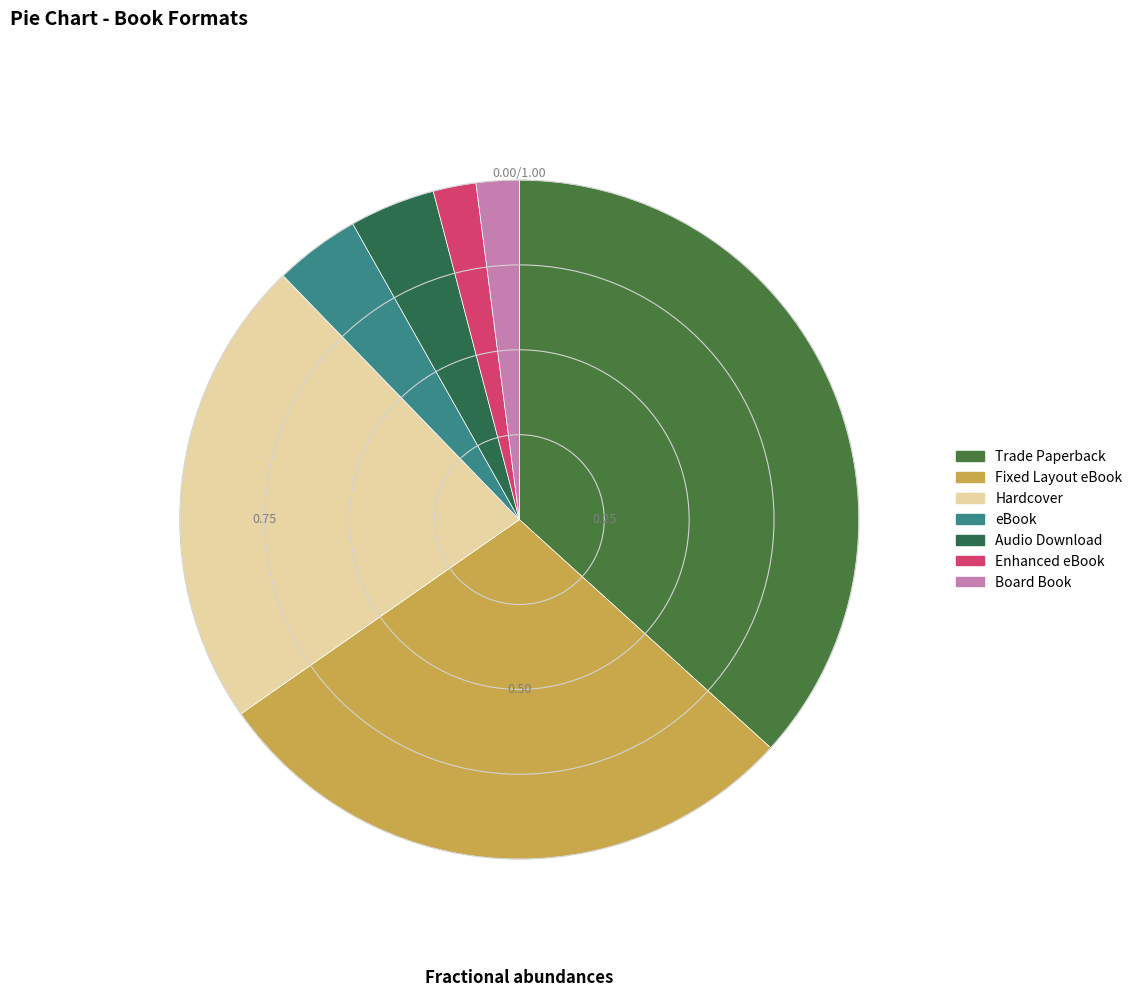

To the nearest percent, what percentage of the pie is Enhanced eBook?

2%